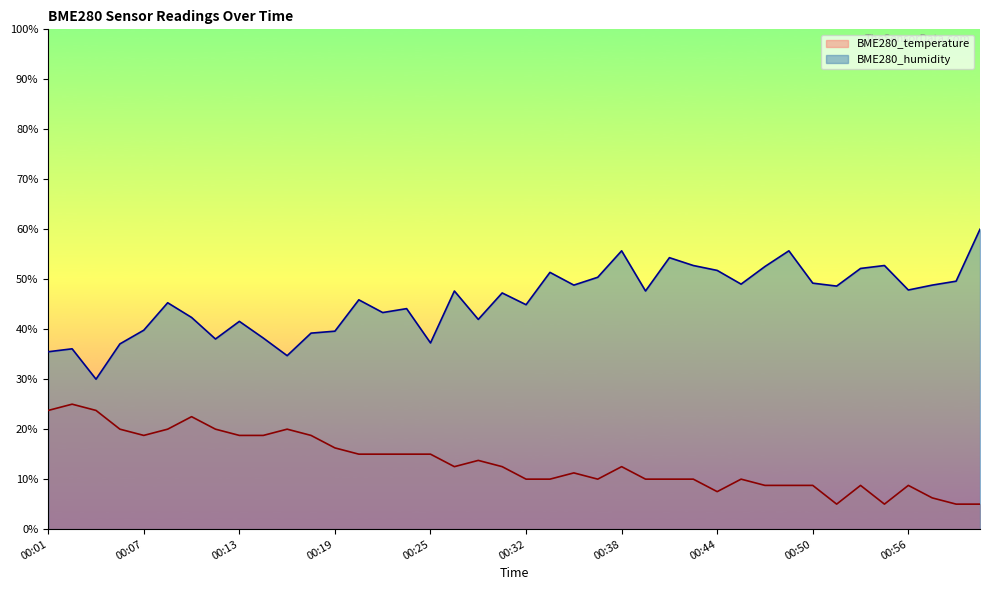

Which has a higher value, 00:22 or 00:02?

00:02